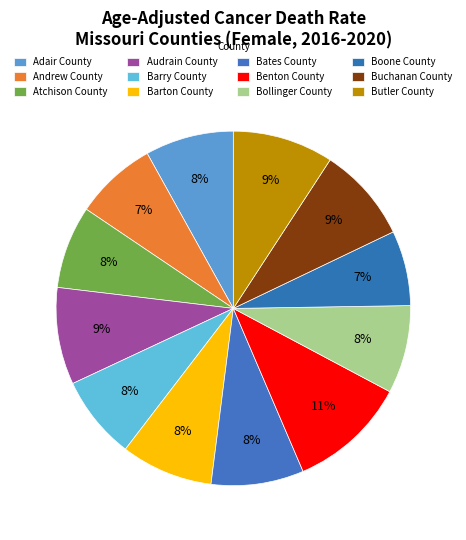

How many slices are in this pie chart?

12